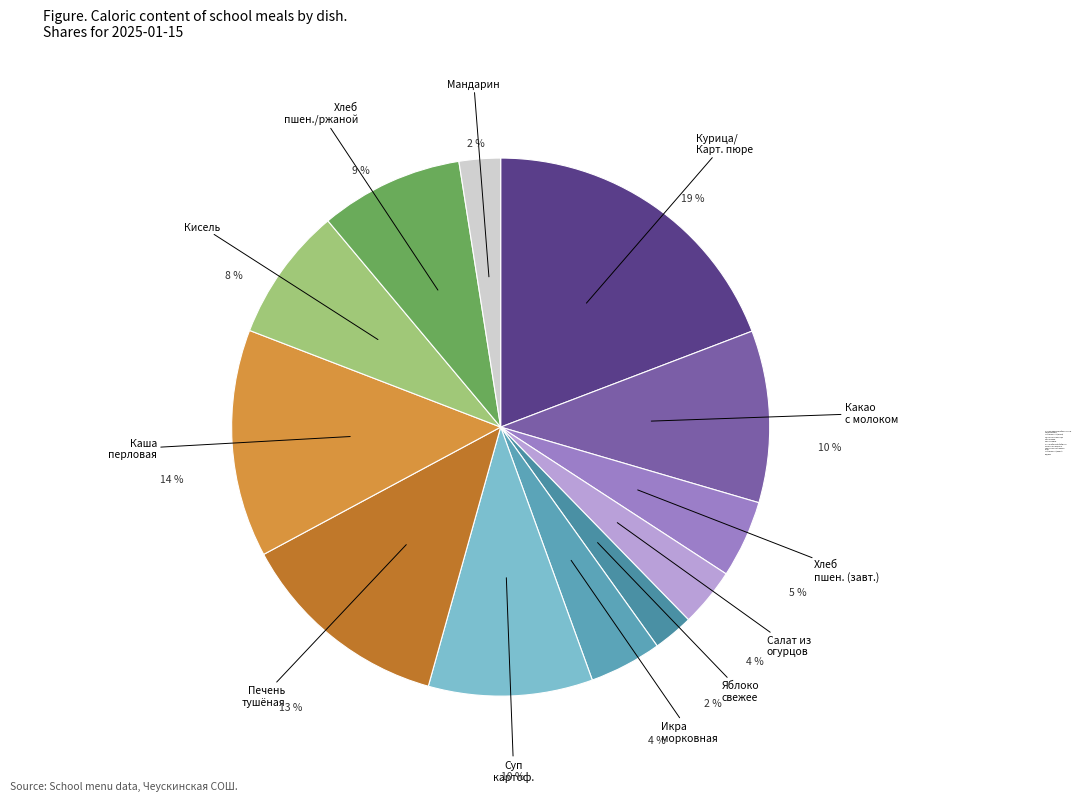

To the nearest percent, what is the average slice percentage?

8%